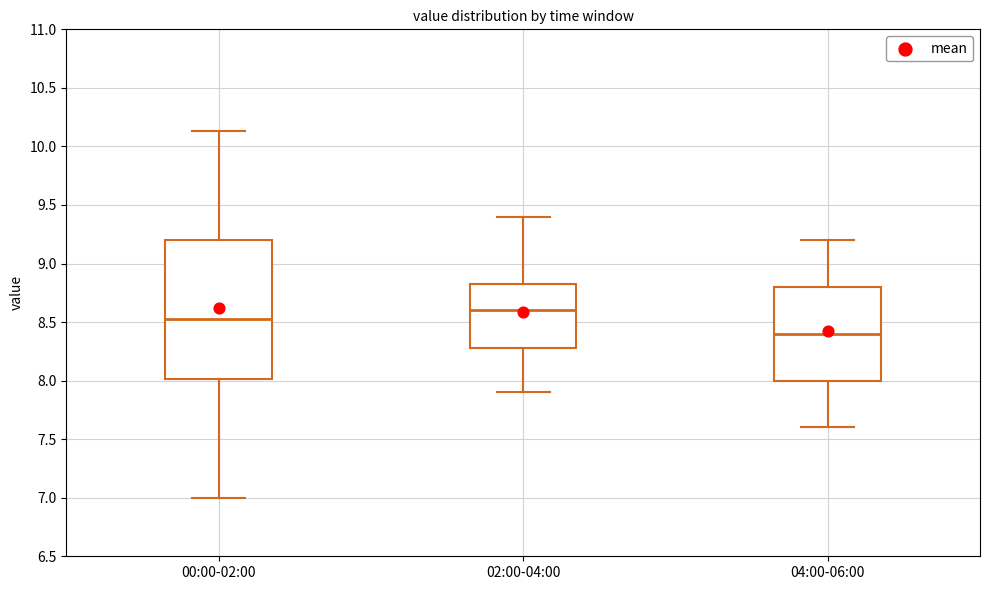

Comparing the boxes themselves (not the whiskers), which one is the tallest?

00:00-02:00